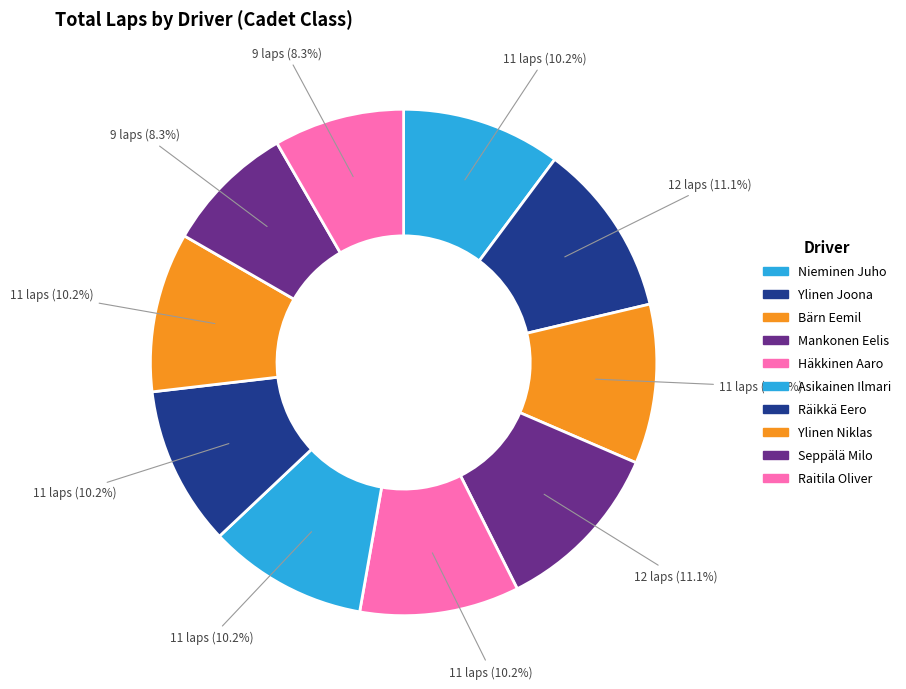

Count the number of slices in the pie.

10